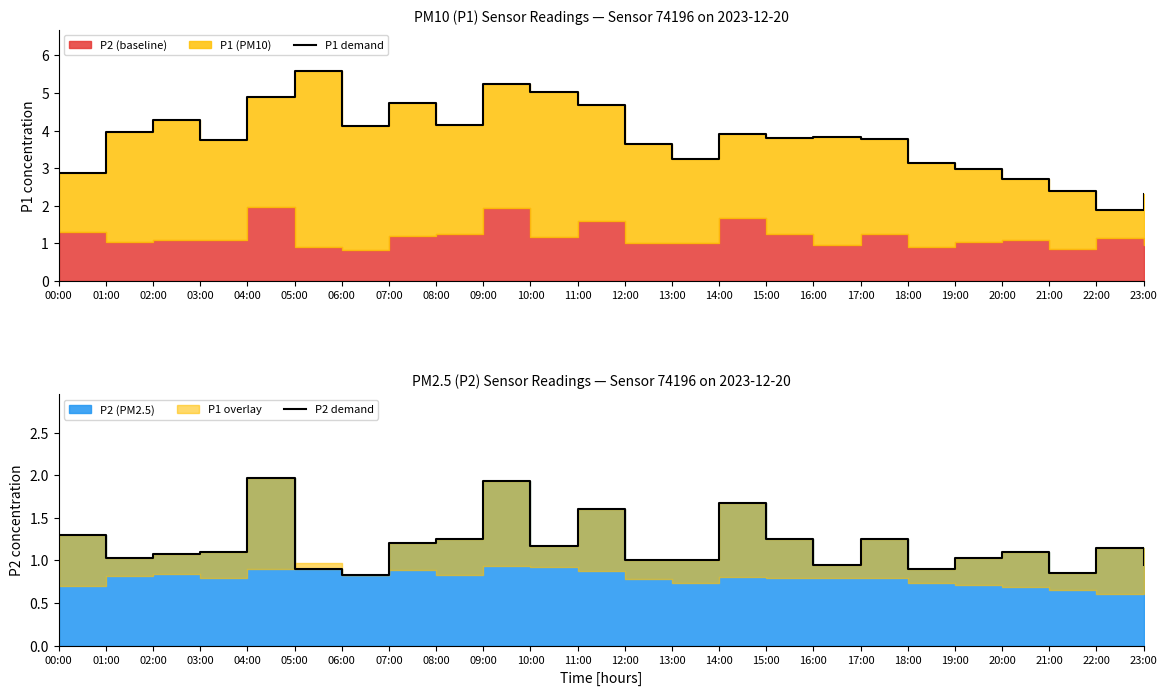

How many data points does each series have?

24